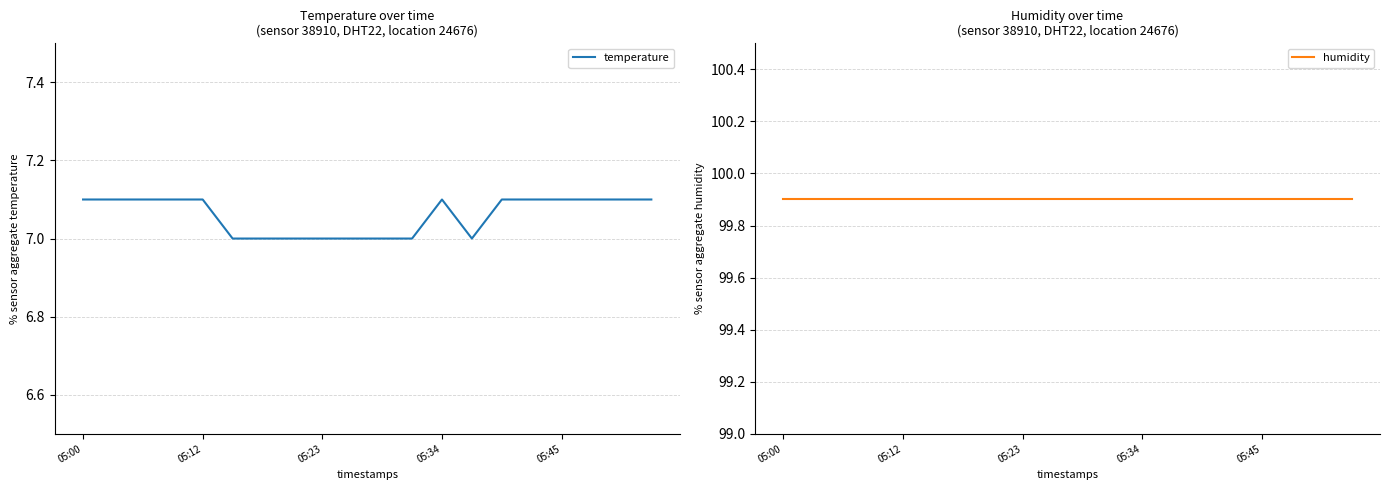

Count the temperature values in the range 7 to 8.

20